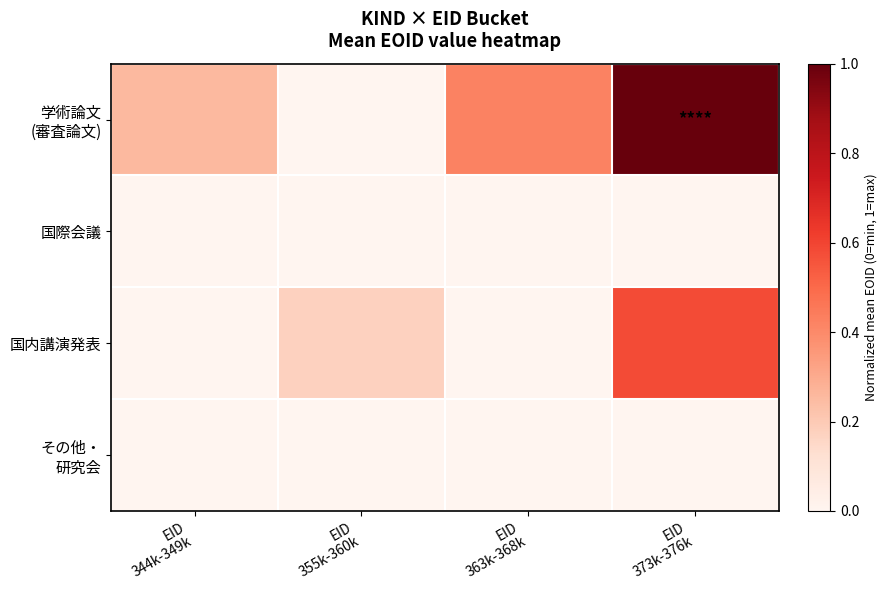

What is the maximum value shown in the chart?

1.0